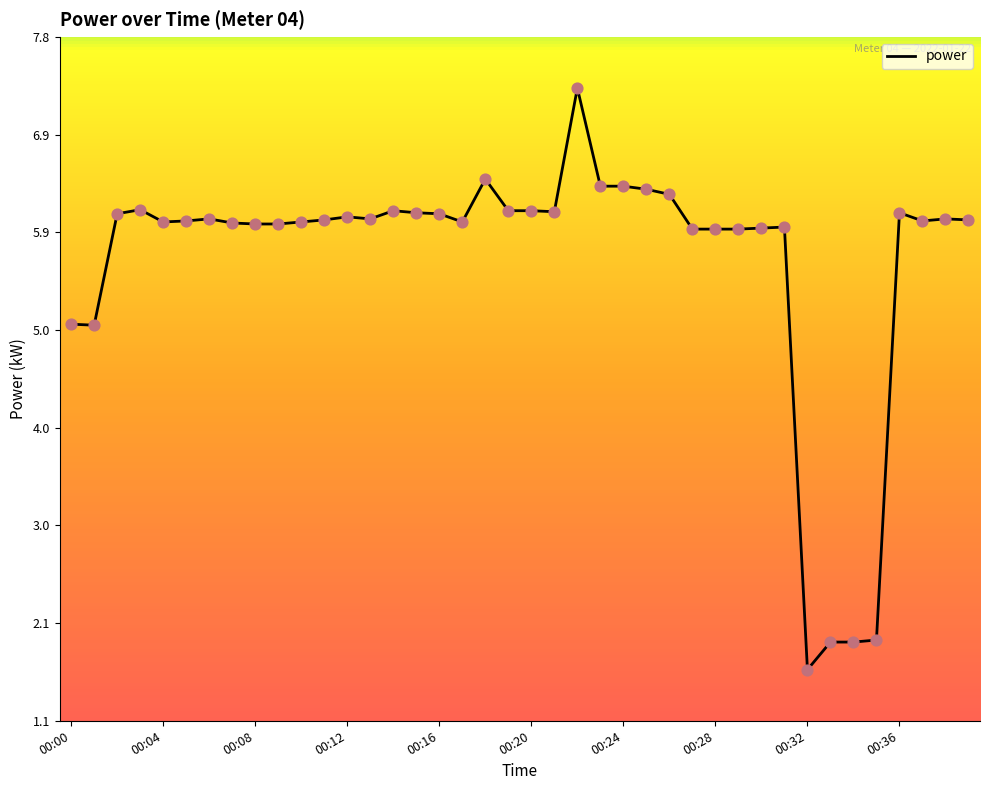

What is the smallest value displayed?

1.6